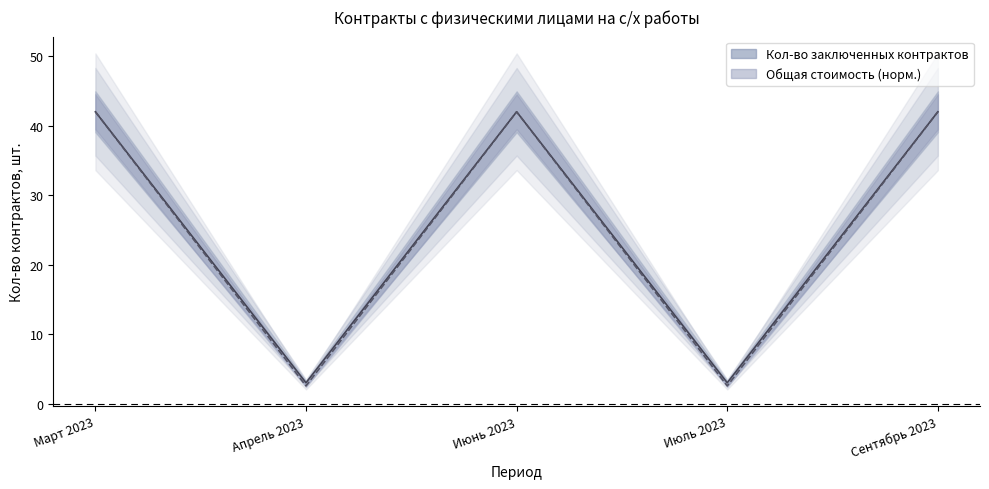

True or false: Общая стоимость (тыс. руб.) has a value of 2.6 at Апрель 2023.

True